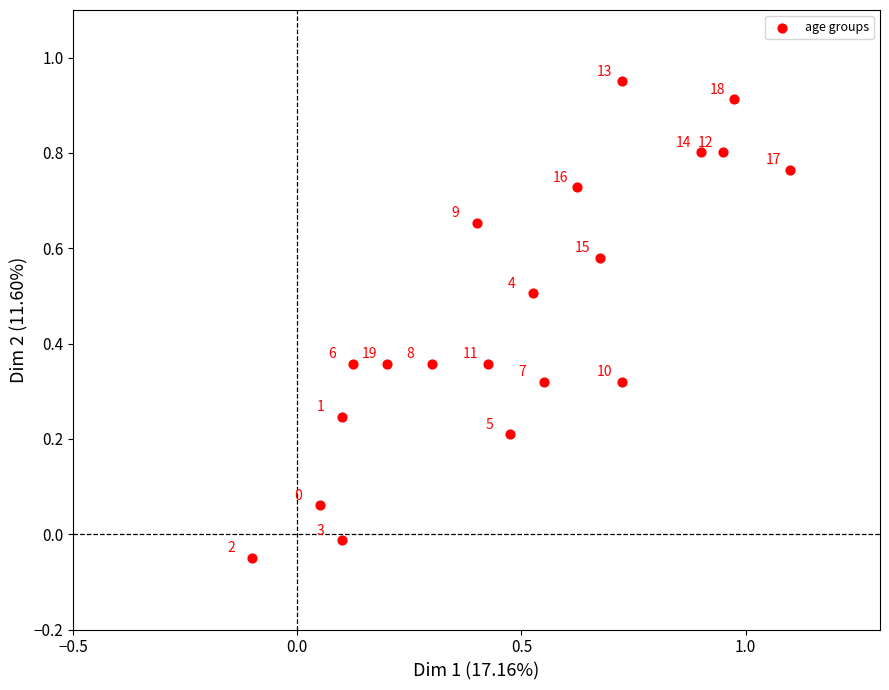

What is the range of Y values (max minus min)?

1.0